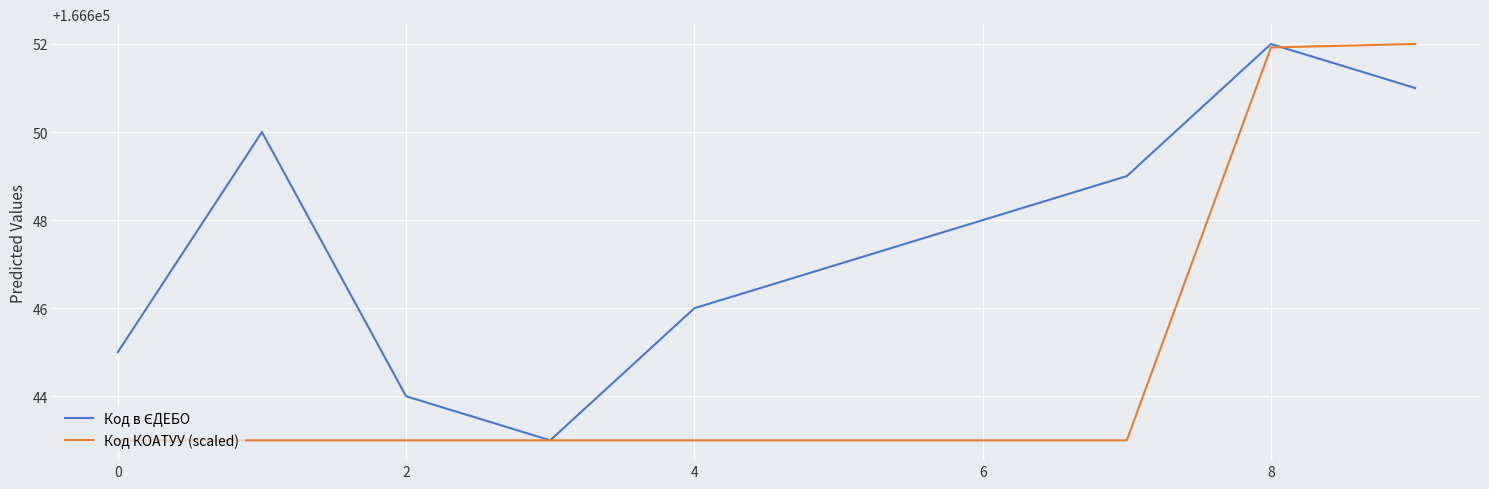

What is the smallest value displayed?

166643.0